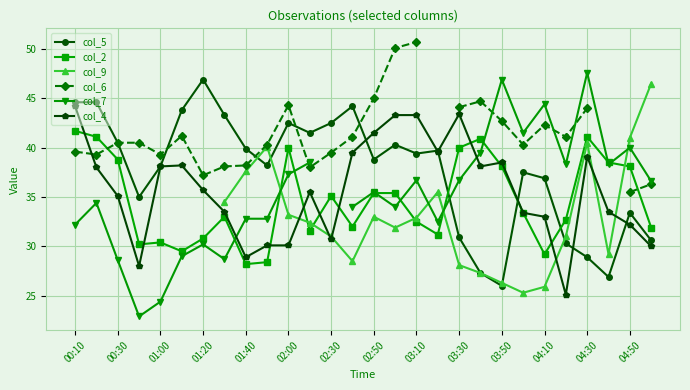

Read the col_5 value at 02:00.

42.5